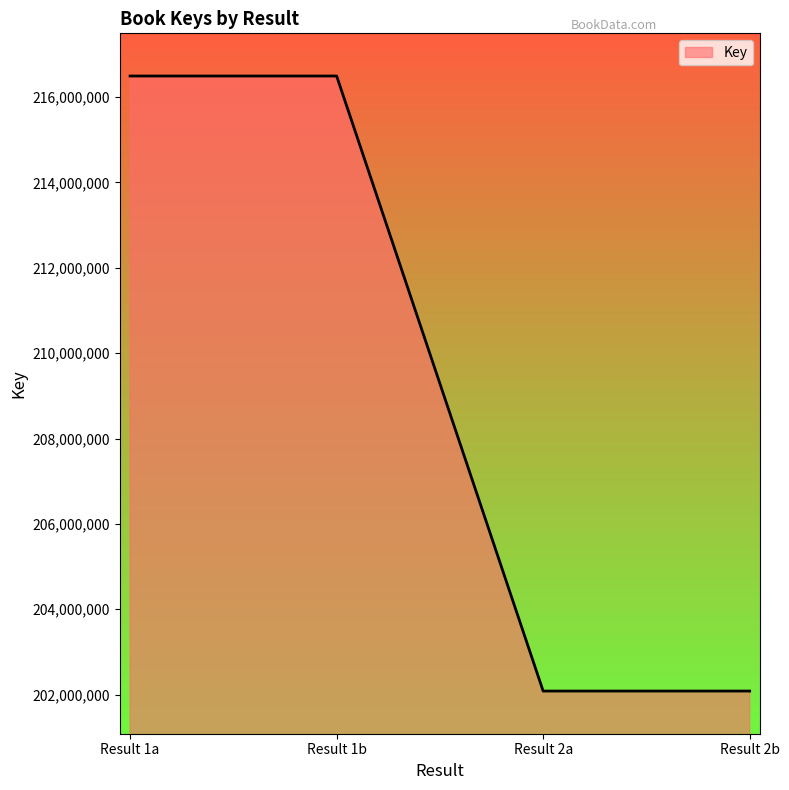

What is the difference between the maximum and minimum values?

14411565